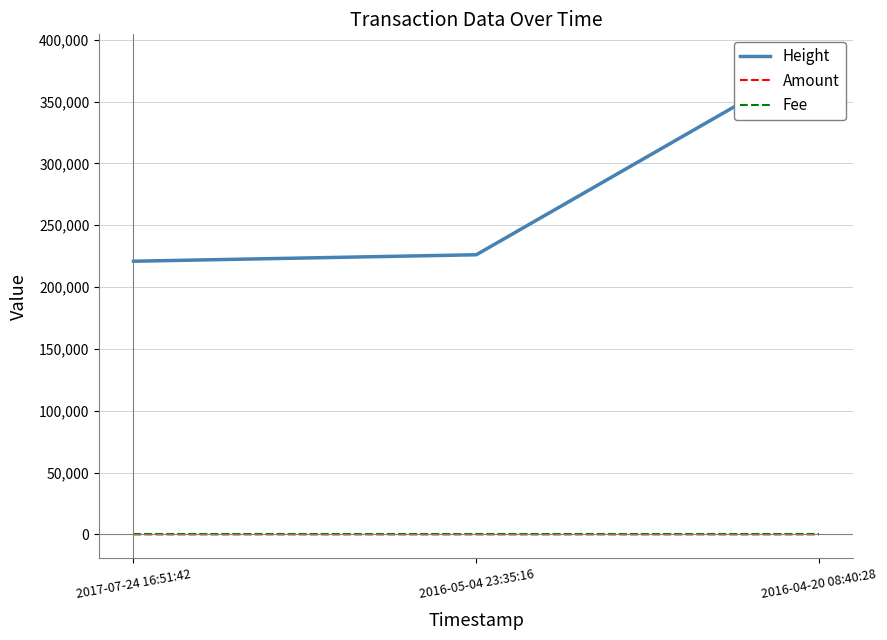

What is the value of the Height point at the 3rd from the left?

385168